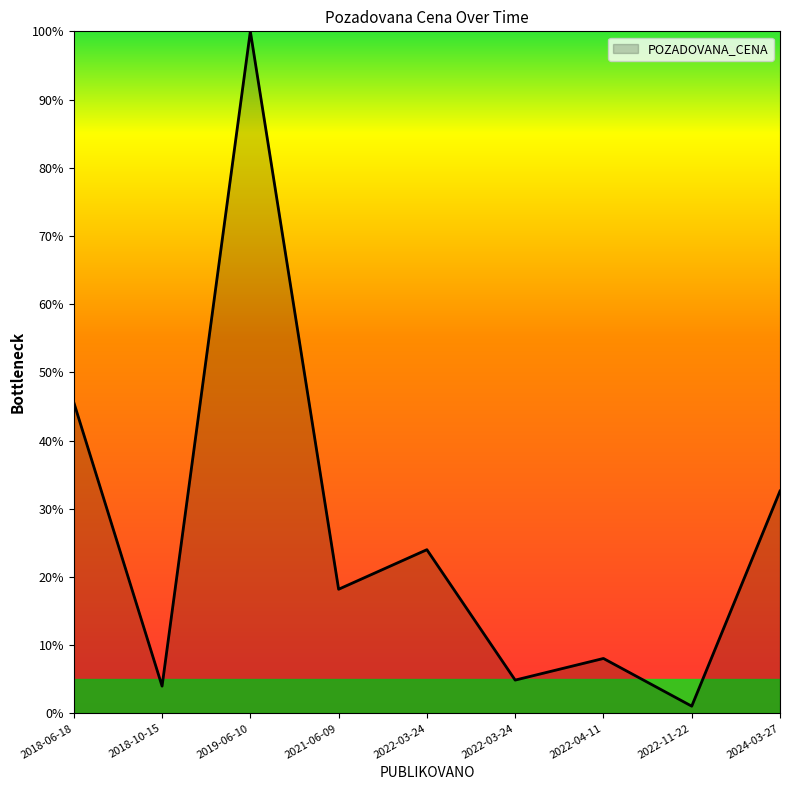

What is the difference between the values at 2019-06-10 and 2022-03-24?

95.1